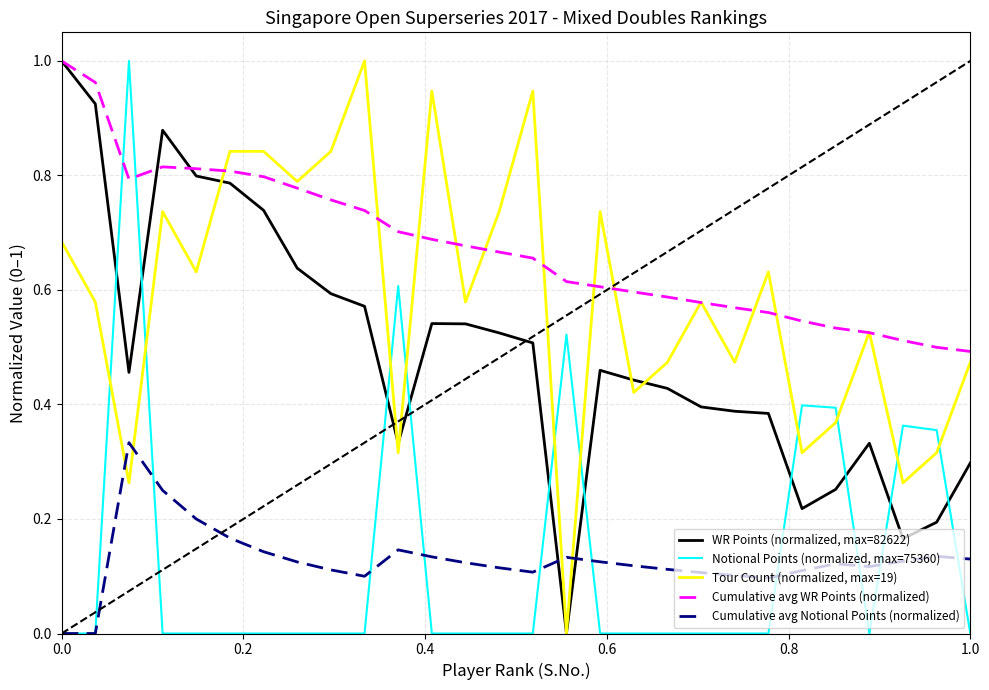

After their last crossing, which series has the higher values: Cumulative avg Notional Points (normalized) or WR Points (normalized, max=82622)?

WR Points (normalized, max=82622)